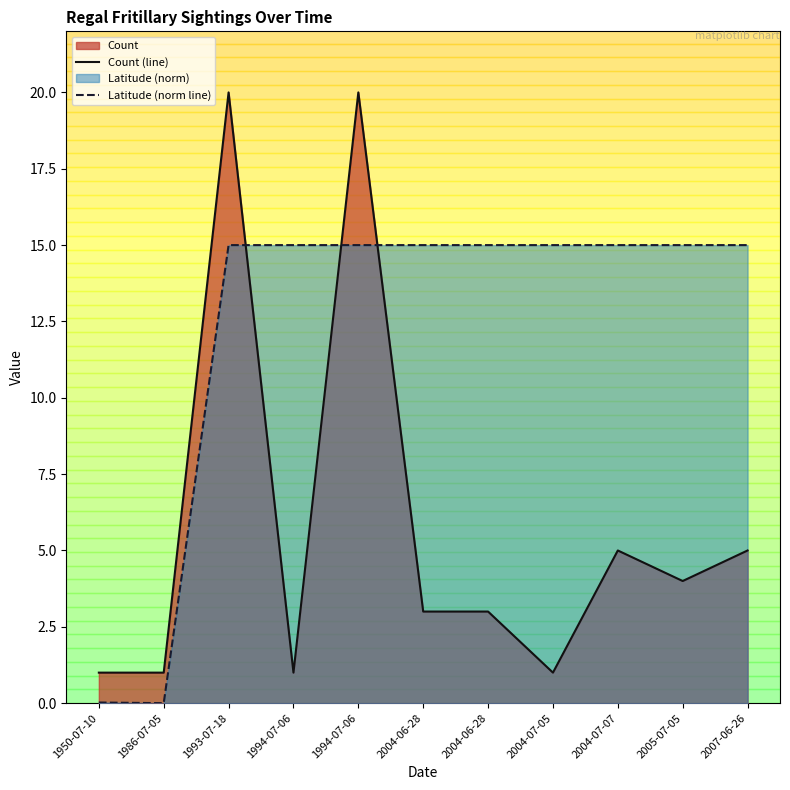

Which series has the widest spread of values?

Count (line)